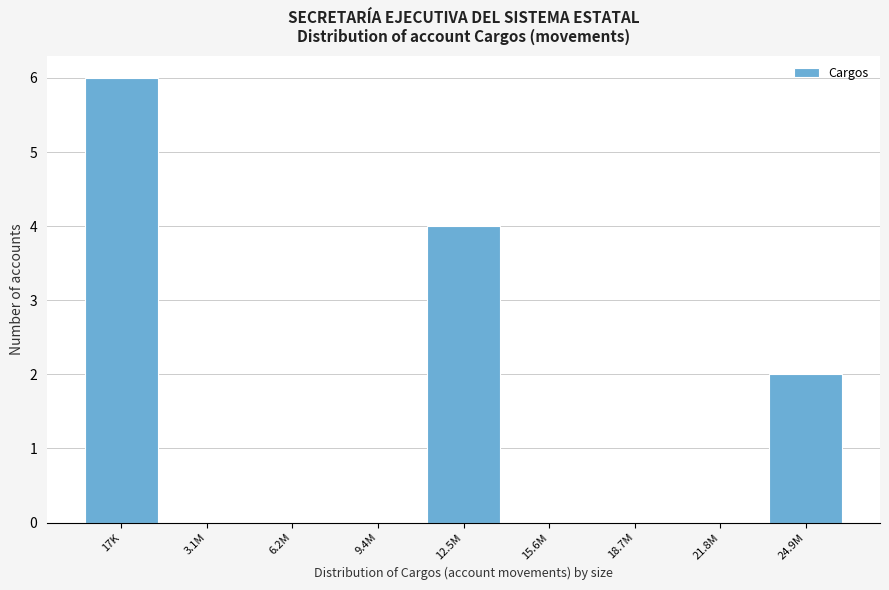

Reading left to right, extract all data points from this chart.

17K=6	3.1M=0	6.2M=0	9.4M=0	12.5M=4	15.6M=0	18.7M=0	21.8M=0	24.9M=2